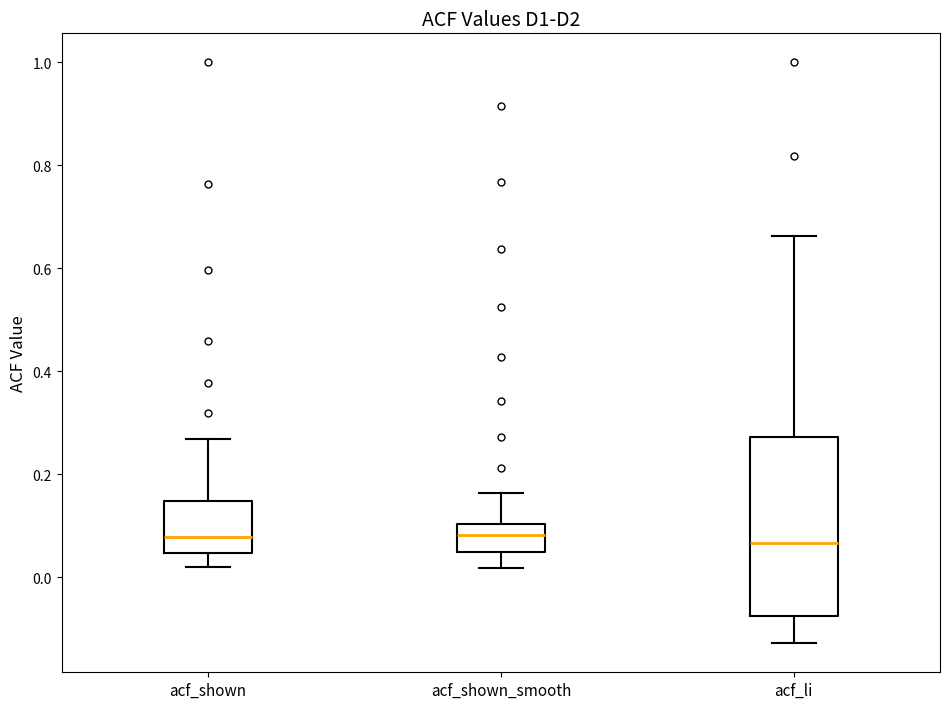

Where is the lower edge of the box for acf_li on the y-axis? The values are not printed on the chart, so give them approximately, as read against the axis.

-0.08